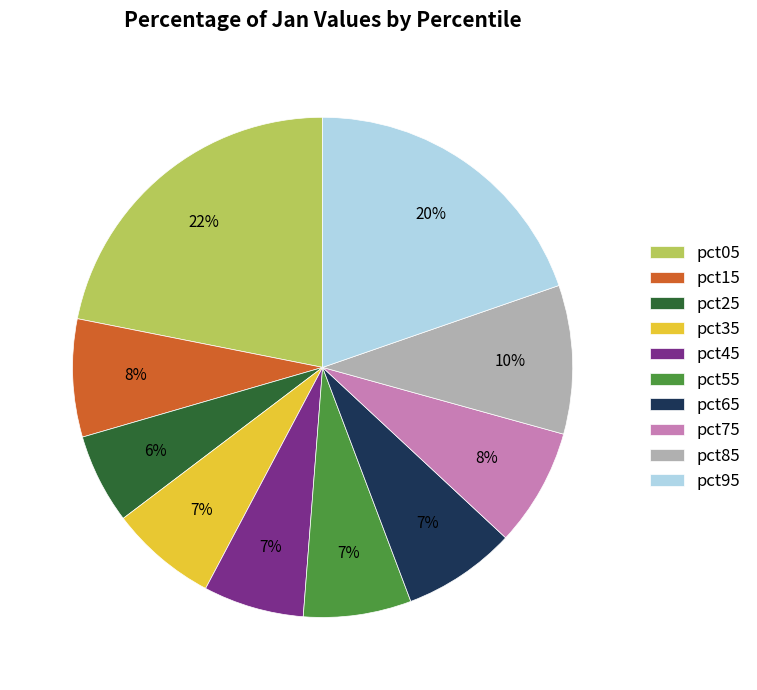

Is pct45 the majority of the pie?

No